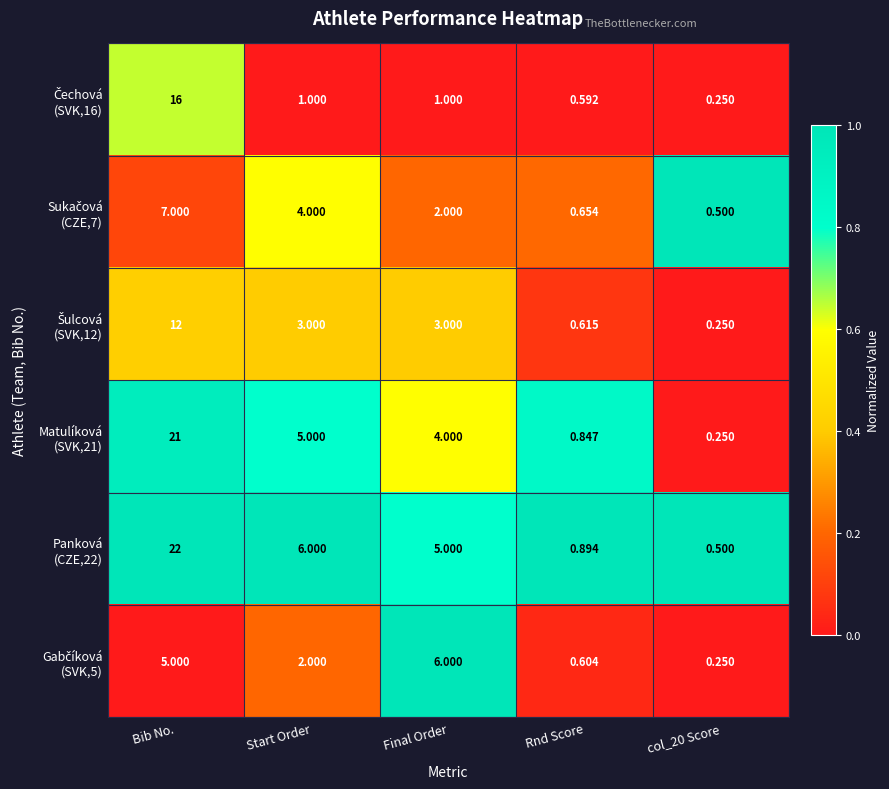

Count the number of categories in the chart.

5